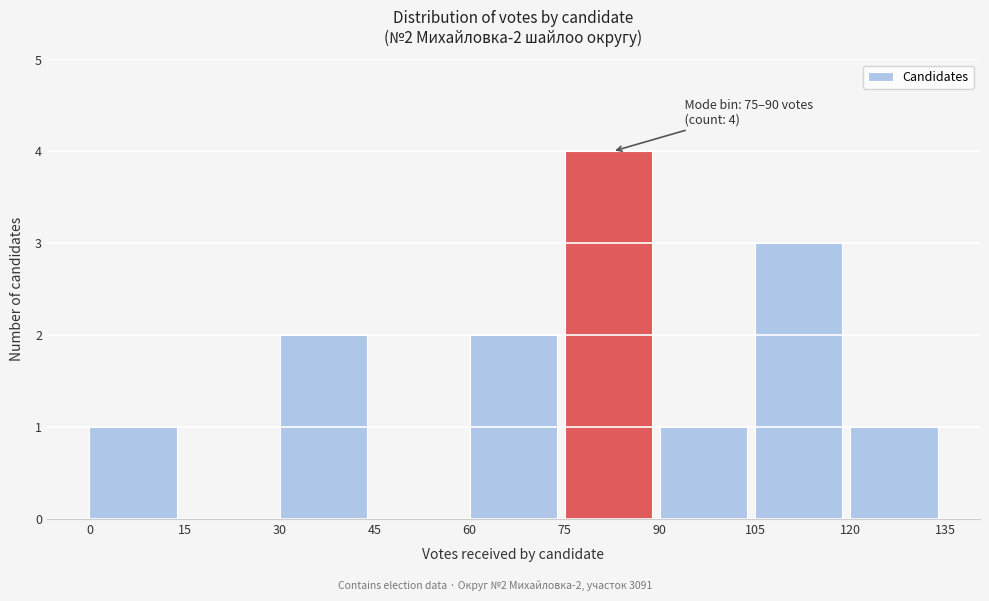

Over which range of the x-axis is the bar tallest?

75 to 90